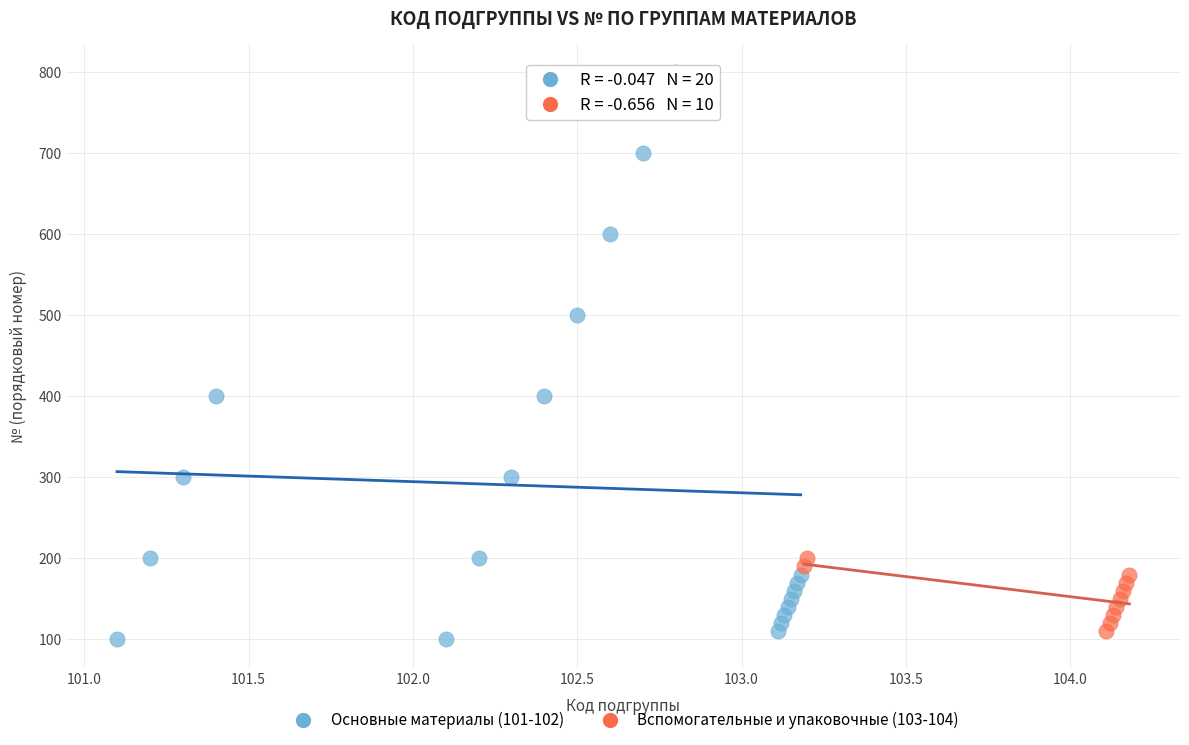

Which series has the widest spread of Y values?

Основные материалы (101-102)